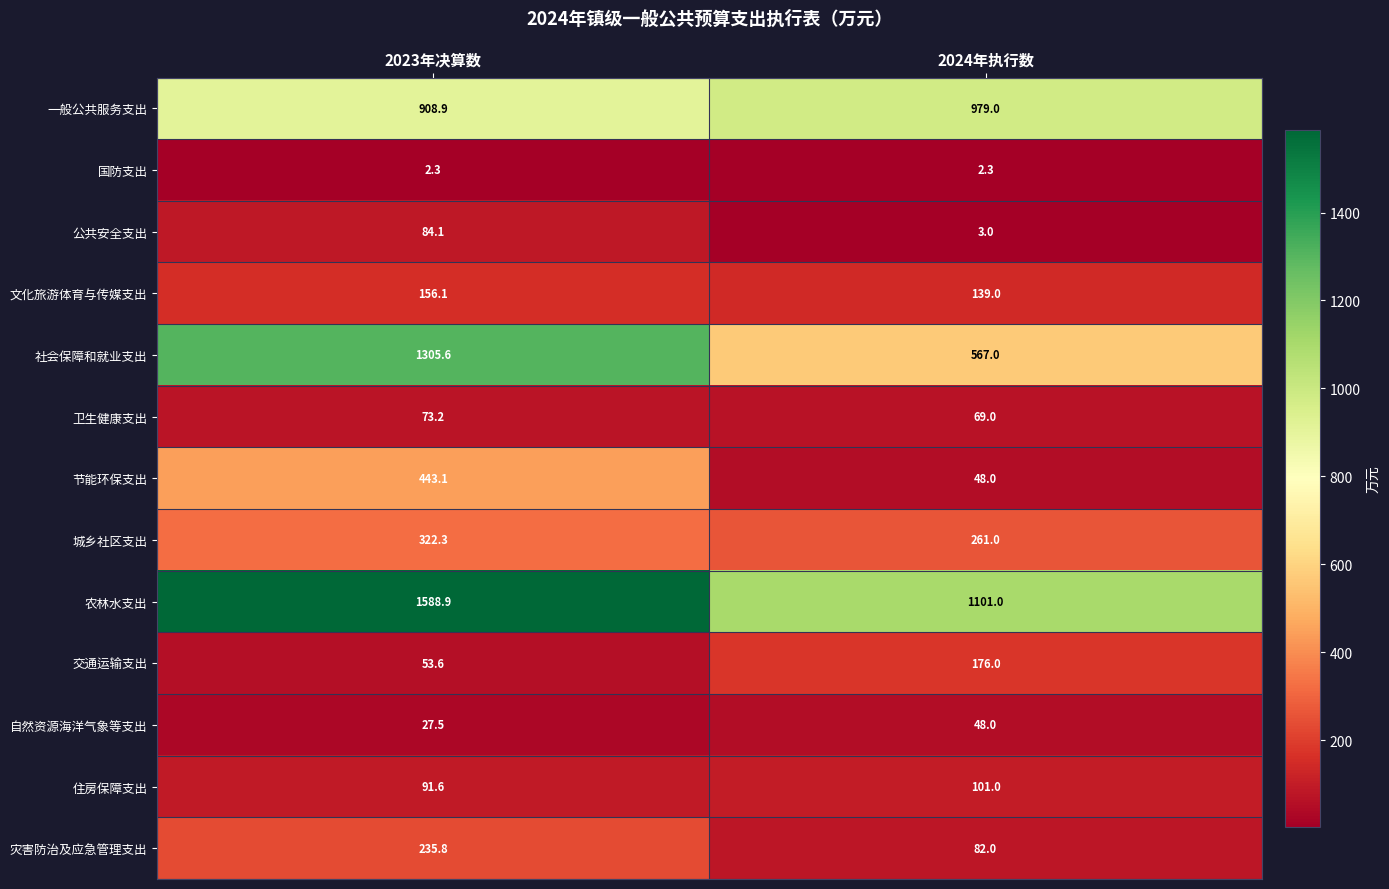

What is the difference between the highest and lowest values at 2024年执行数?

1098.7